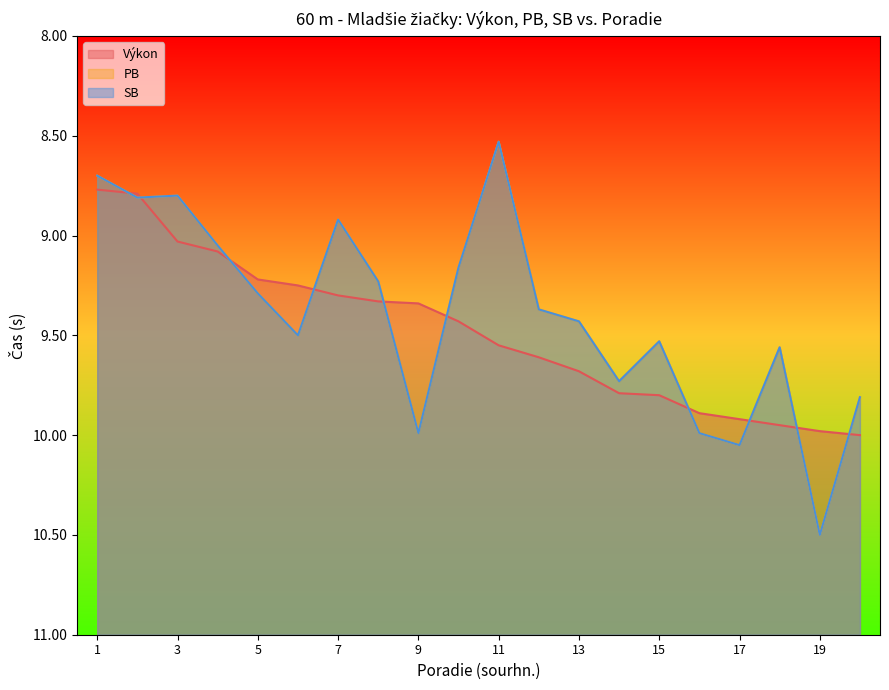

How many categories are shown in the chart?

20